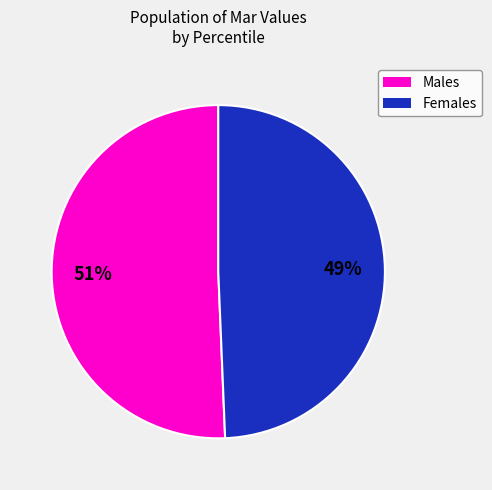

Between Males and Females, which is larger?

Males